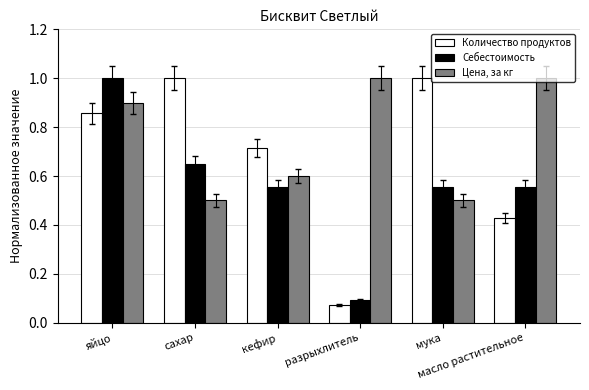

What position from the right is яйцо?

6